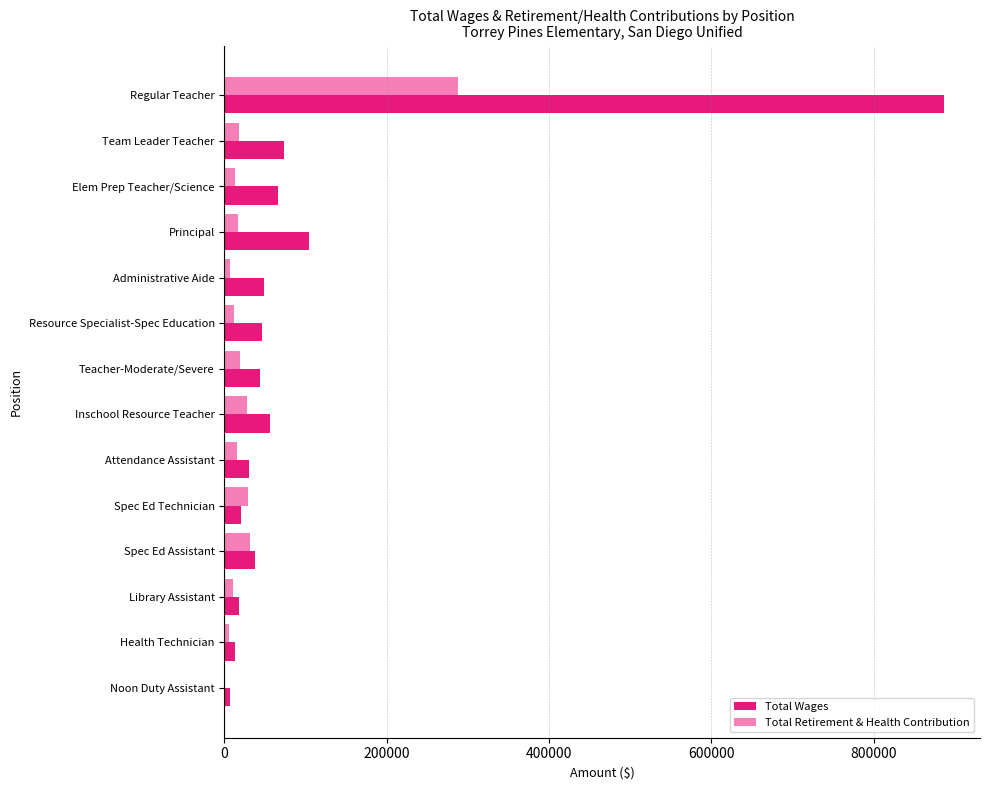

What is the sum of all Total Wages values?

1450685